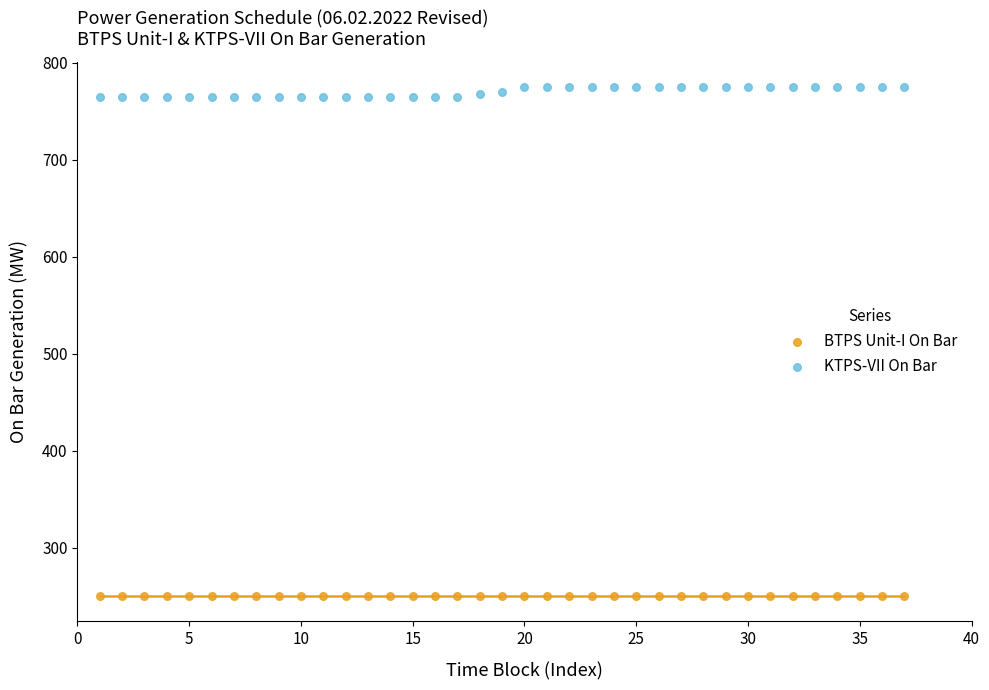

Which series contains the lowest Y value?

BTPS Unit-I On Bar